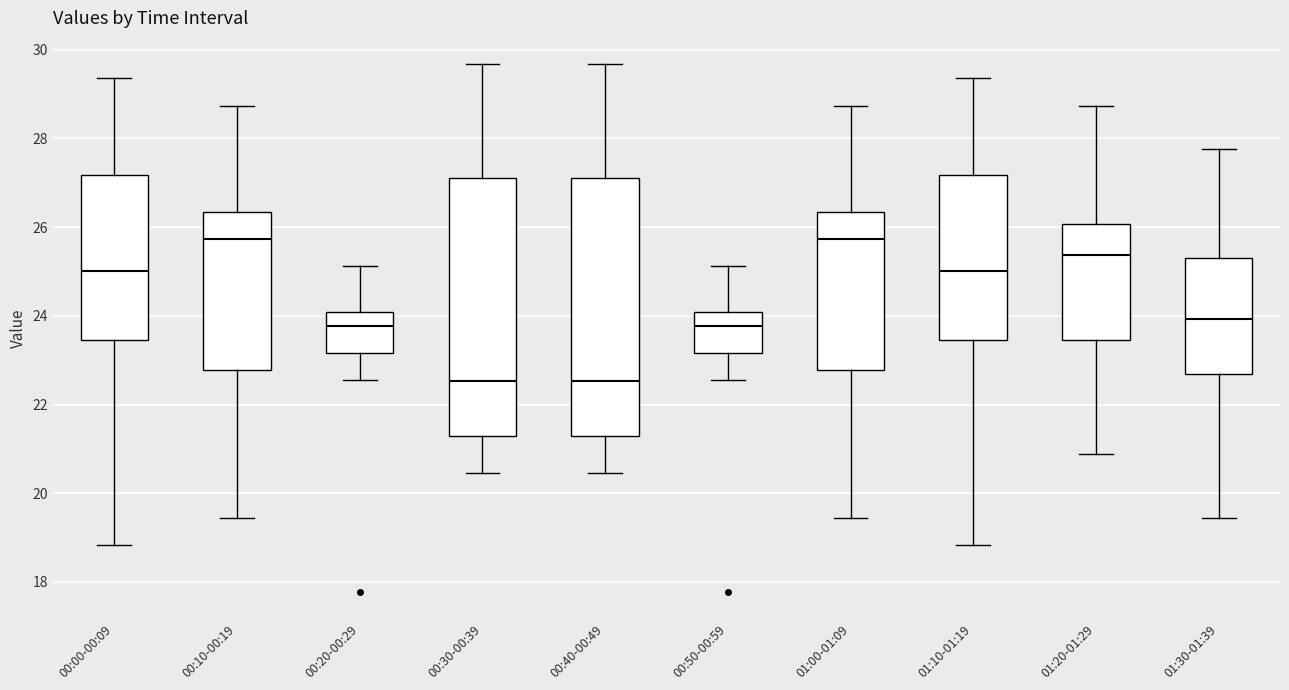

Reading left to right, transcribe this box plot: for each box, give where its median line is, the range the box spans, and where its two whiskers end, as read against the y-axis. The values are not printed on the chart, so give them approximately, as read against the axis.

00:00-00:09: median 25.0, box 23.4 to 27.2, whiskers 18.8 to 29.4
00:10-00:19: median 25.8, box 22.8 to 26.4, whiskers 19.4 to 28.8
00:20-00:29: median 23.8, box 23.2 to 24.0, whiskers 22.6 to 25.2
00:30-00:39: median 22.6, box 21.2 to 27.2, whiskers 20.4 to 29.6
00:40-00:49: median 22.6, box 21.2 to 27.2, whiskers 20.4 to 29.6
00:50-00:59: median 23.8, box 23.2 to 24.0, whiskers 22.6 to 25.2
01:00-01:09: median 25.8, box 22.8 to 26.4, whiskers 19.4 to 28.8
01:10-01:19: median 25.0, box 23.4 to 27.2, whiskers 18.8 to 29.4
01:20-01:29: median 25.4, box 23.4 to 26.0, whiskers 20.8 to 28.8
01:30-01:39: median 24.0, box 22.6 to 25.2, whiskers 19.4 to 27.8